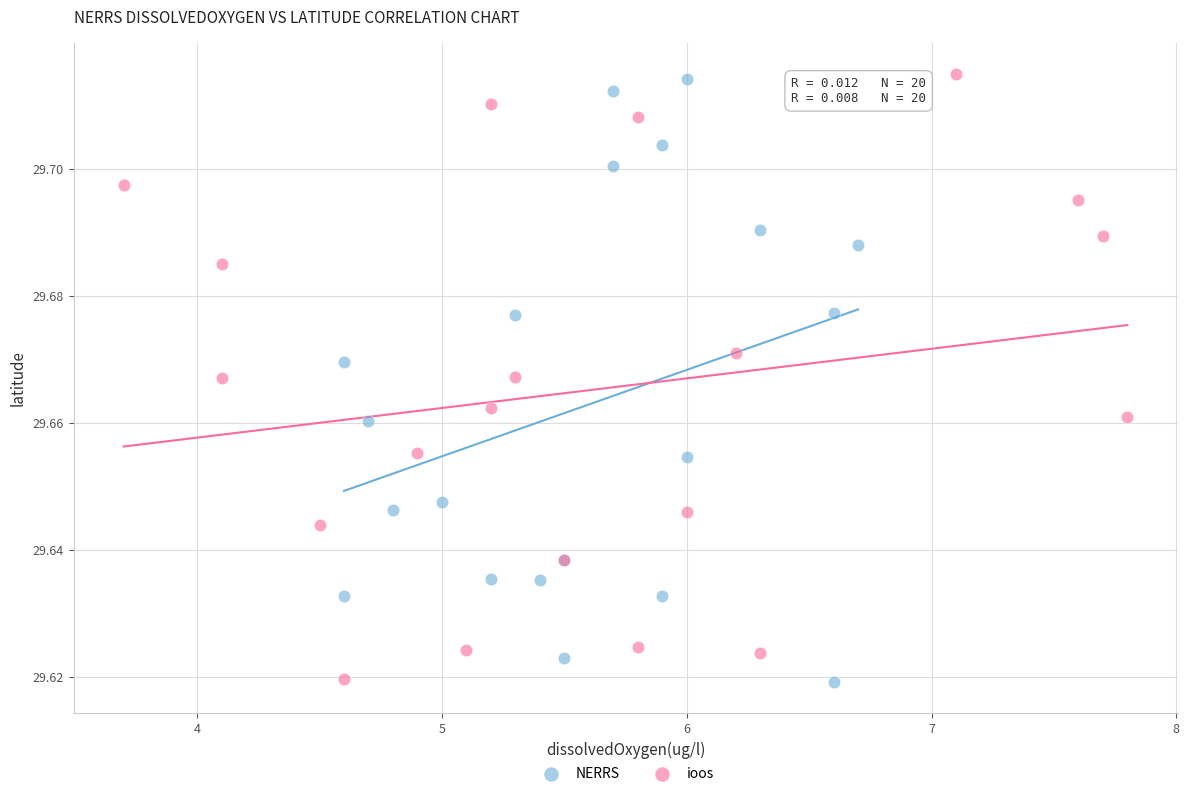

What are all the series names shown in the legend?

NERRS, ioos